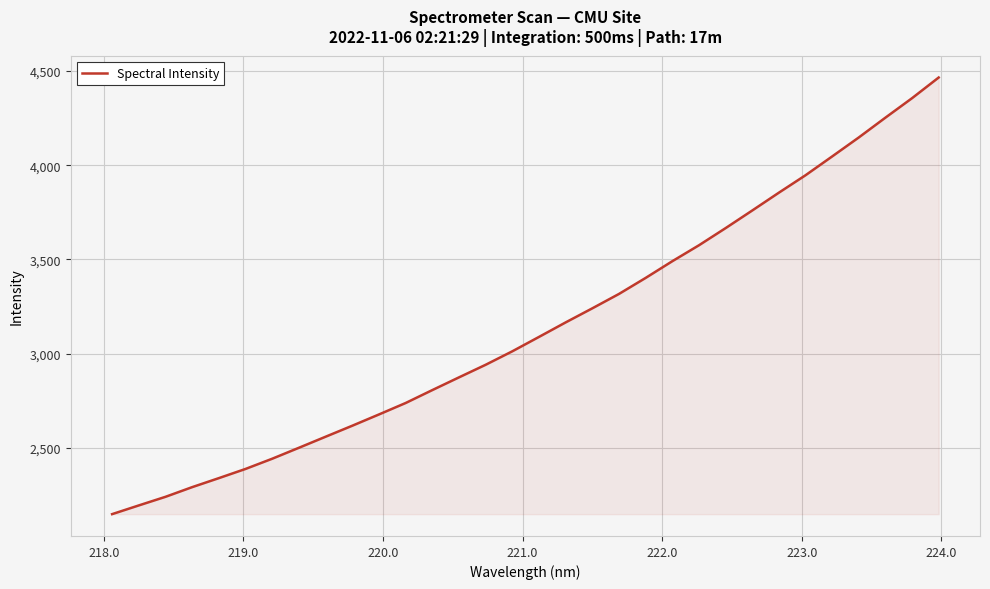

Count the number of values greater than 3088.

16